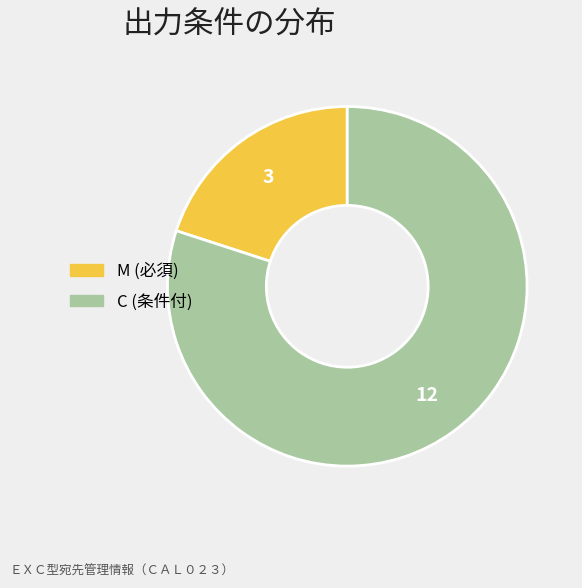

Is there a majority slice in this chart?

Yes